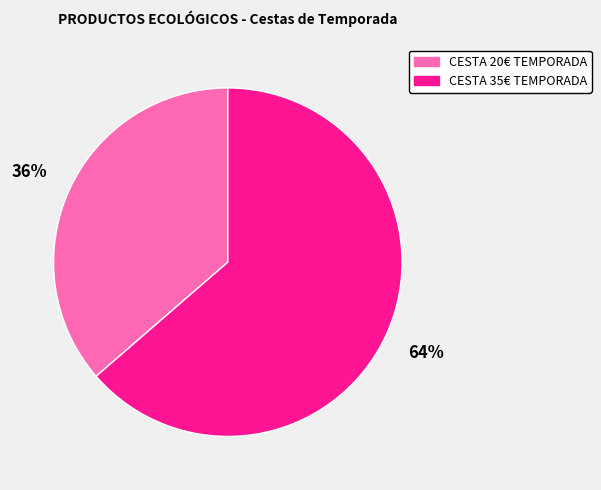

Rank the categories by value from highest to lowest.

CESTA 35€ TEMPORADA, CESTA 20€ TEMPORADA